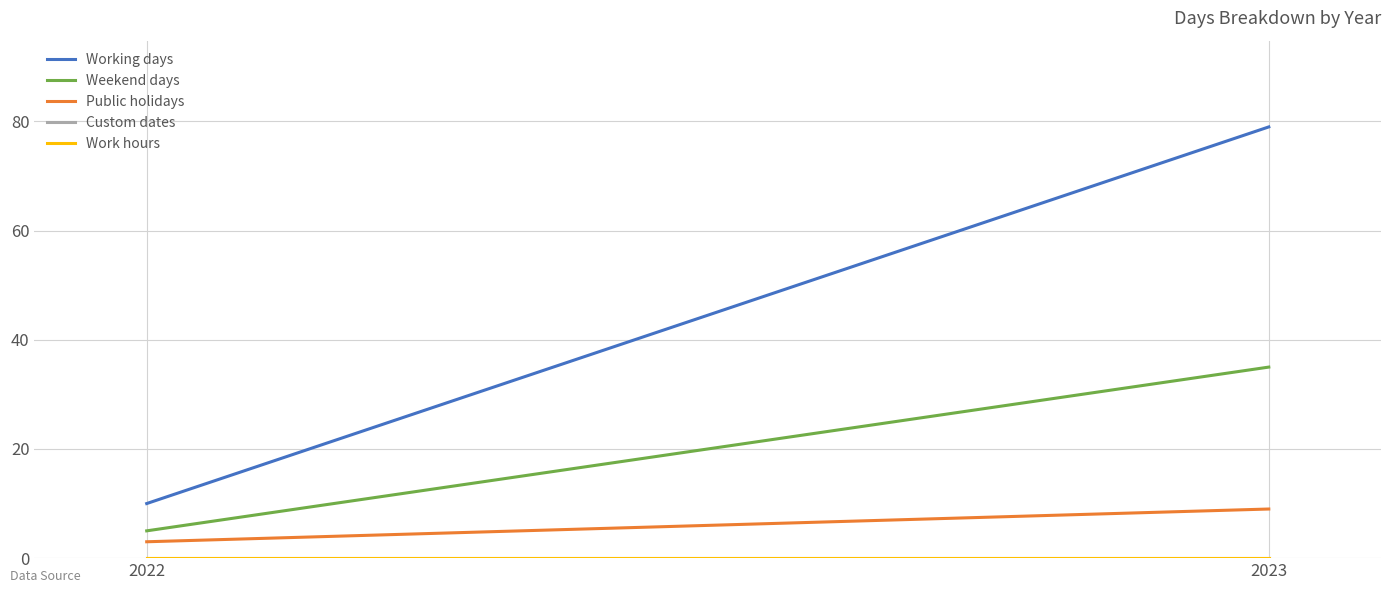

Rank the series by their maximum value, from lowest to highest.

Custom dates, Work hours, Public holidays, Weekend days, Working days